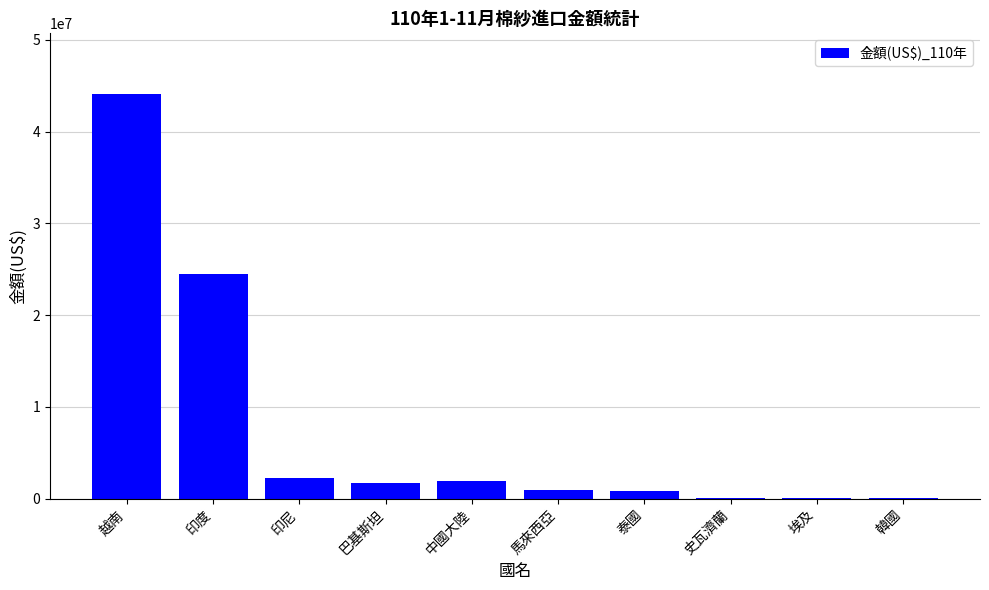

Between 印尼 and 埃及, which is larger?

印尼